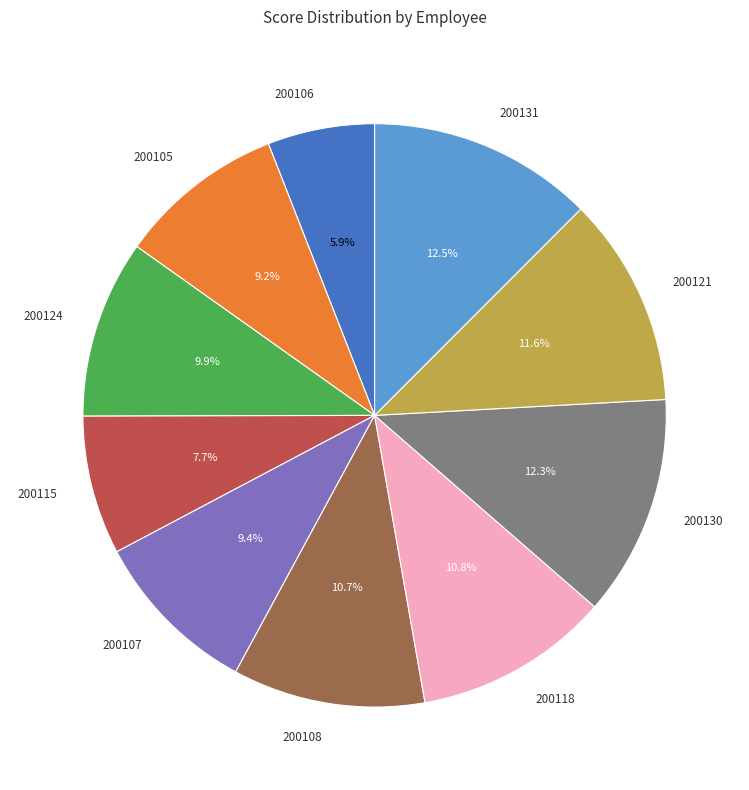

To the nearest percent, what is the average slice percentage?

10%